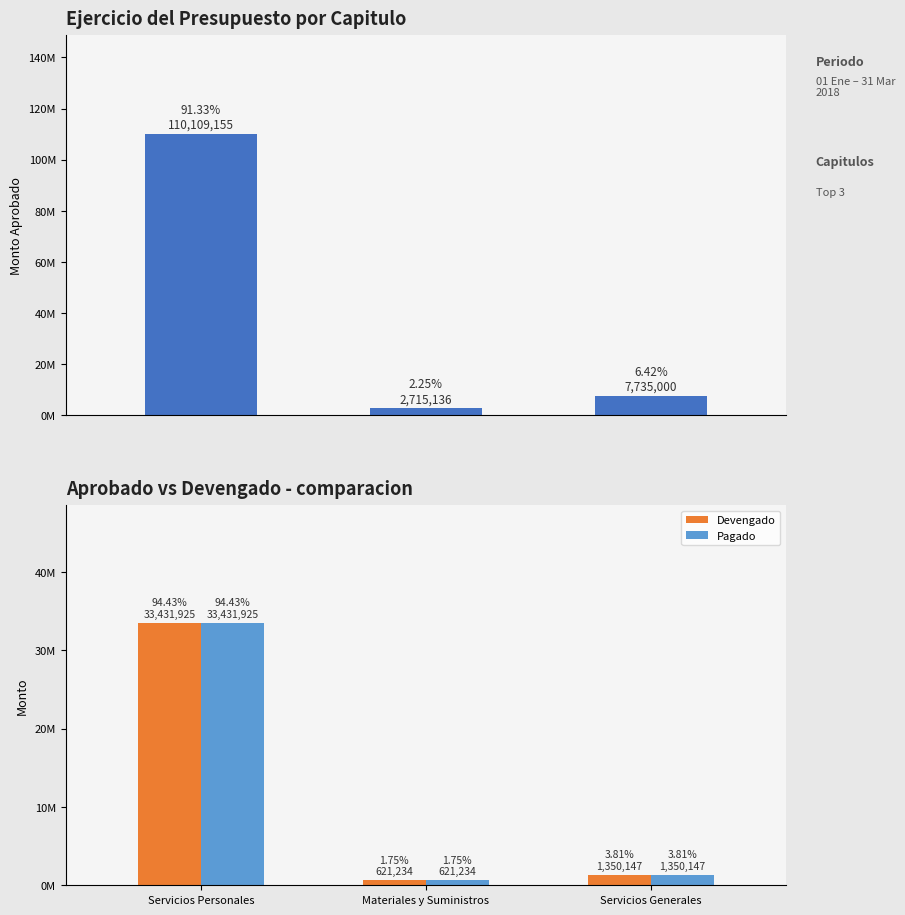

At how many categories does at least one series exceed 81738596?

1